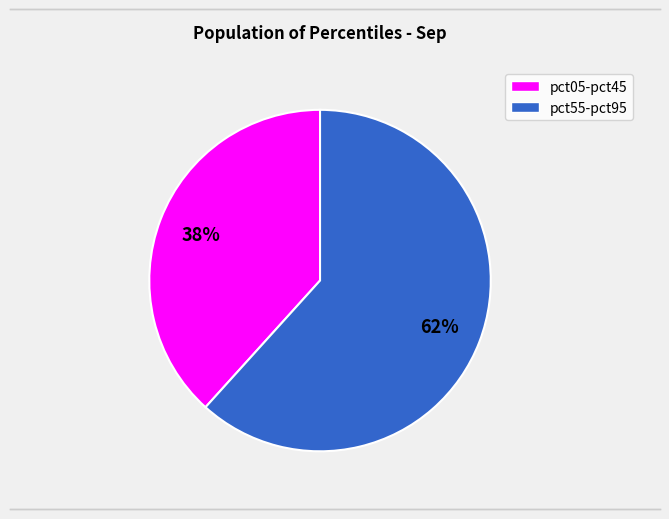

Count the number of slices in the pie.

2